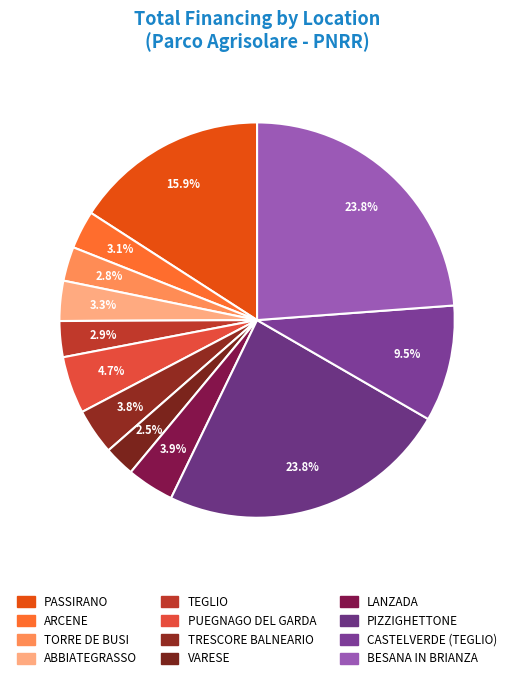

Do BESANA IN BRIANZA and CASTELVERDE (TEGLIO) together represent more than half of the pie?

No